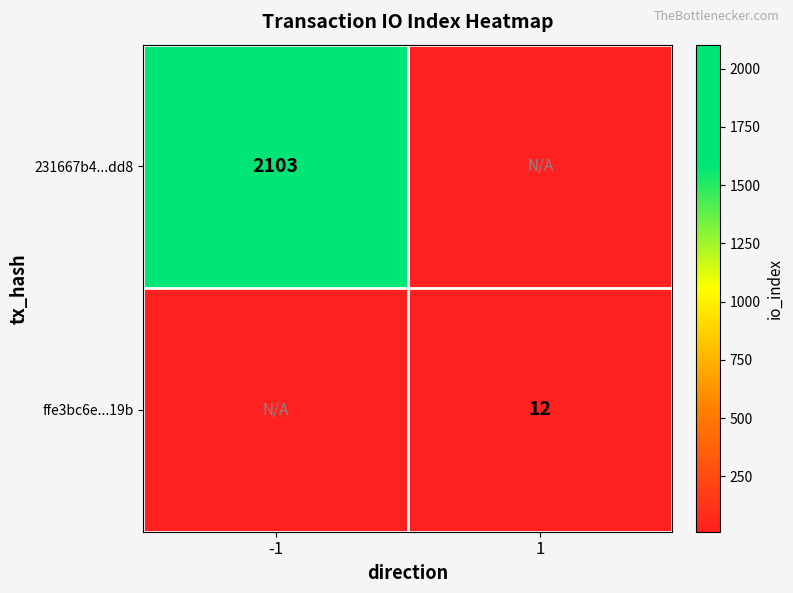

The value of ffe3bc6e...19b at 1 is 12. True or false?

True